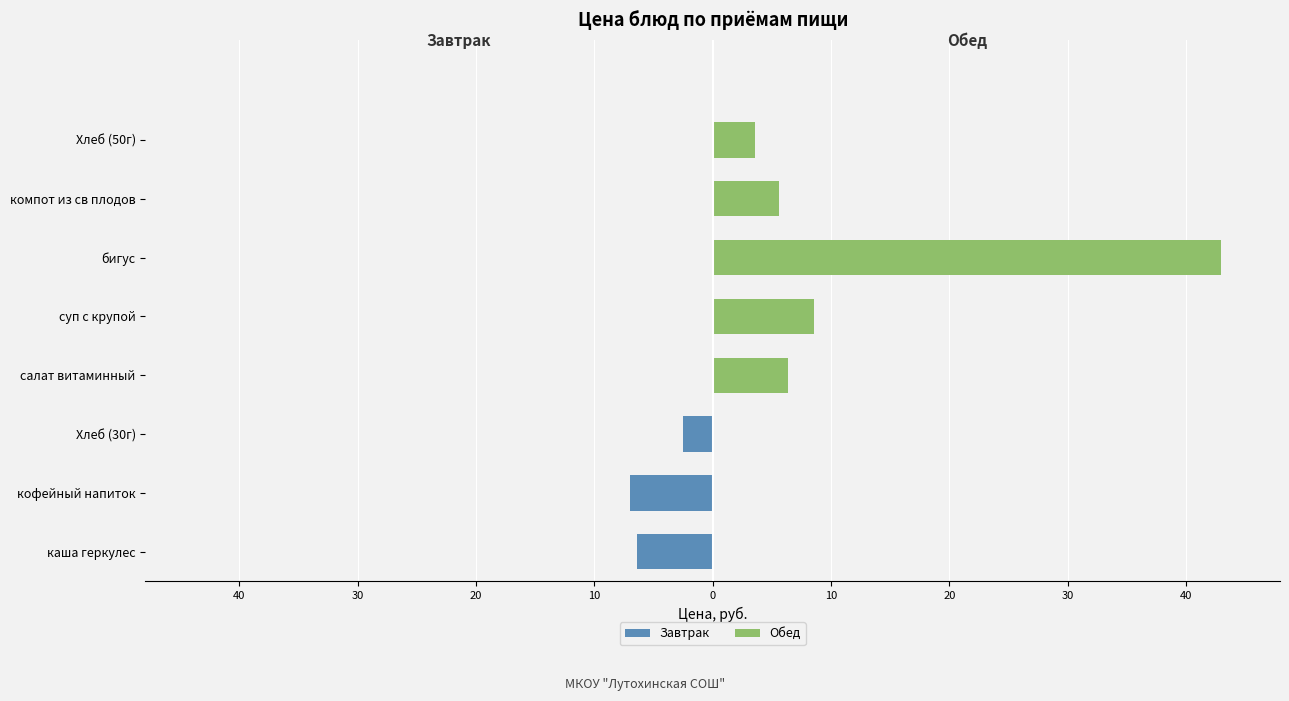

How many distinct data groups are displayed?

2